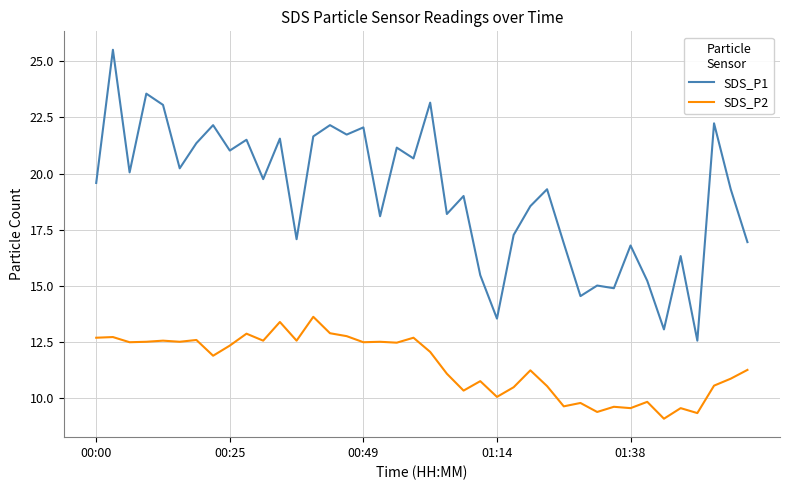

What is the minimum value shown in the chart?

9.1